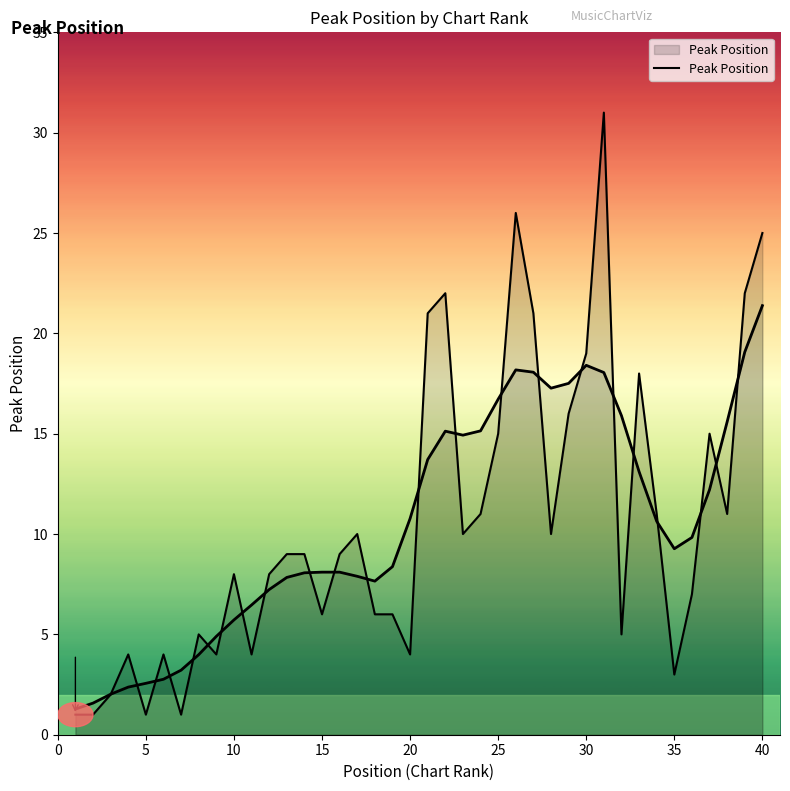

Where is the first local minimum?

5